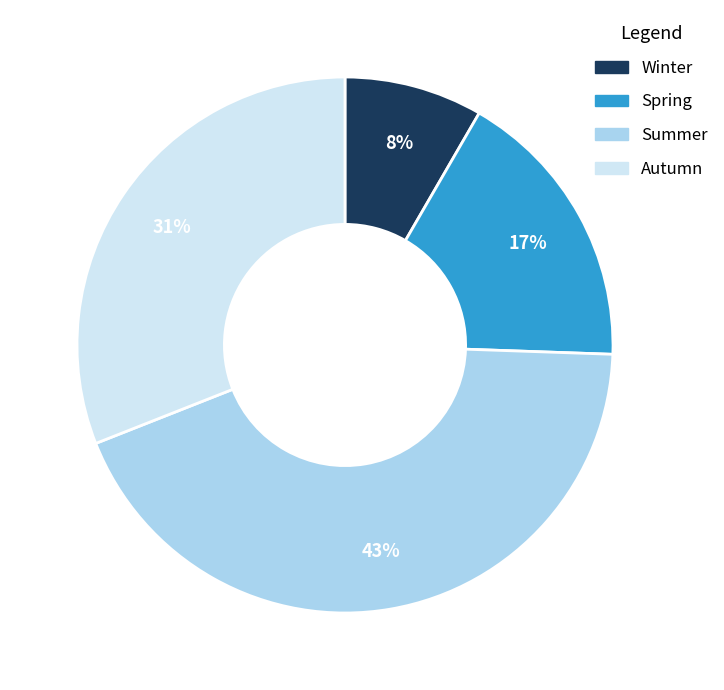

What percentage is the Autumn slice, to the nearest percent?

31%